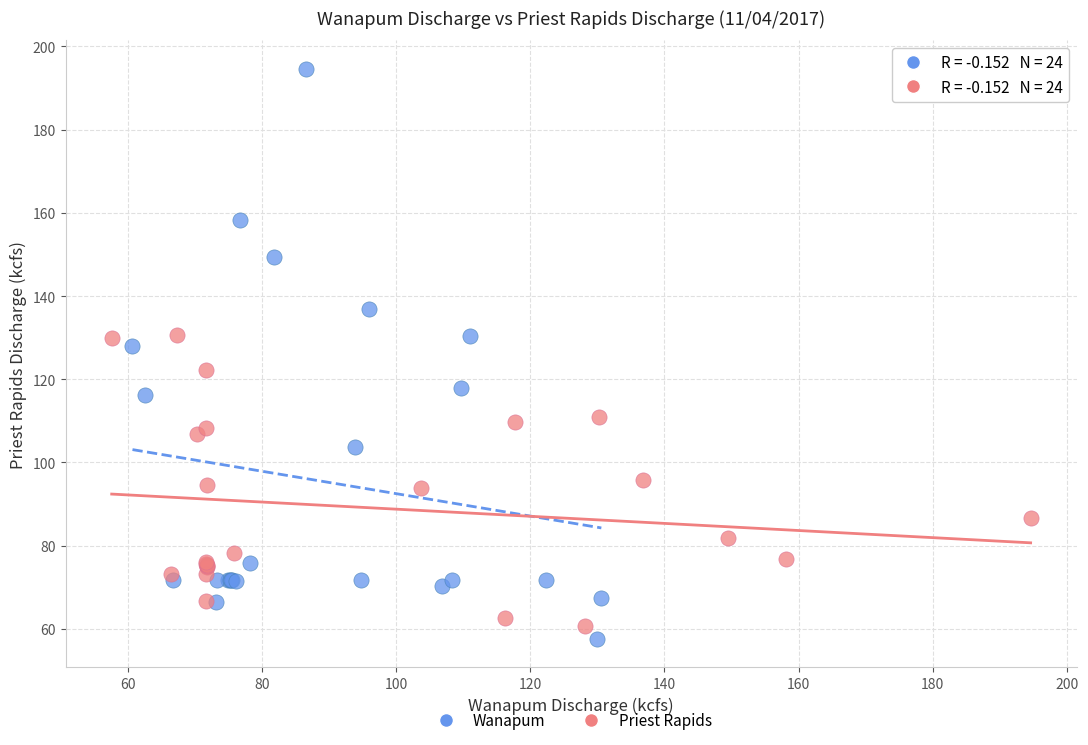

Which series contains the highest Y value?

Wanapum